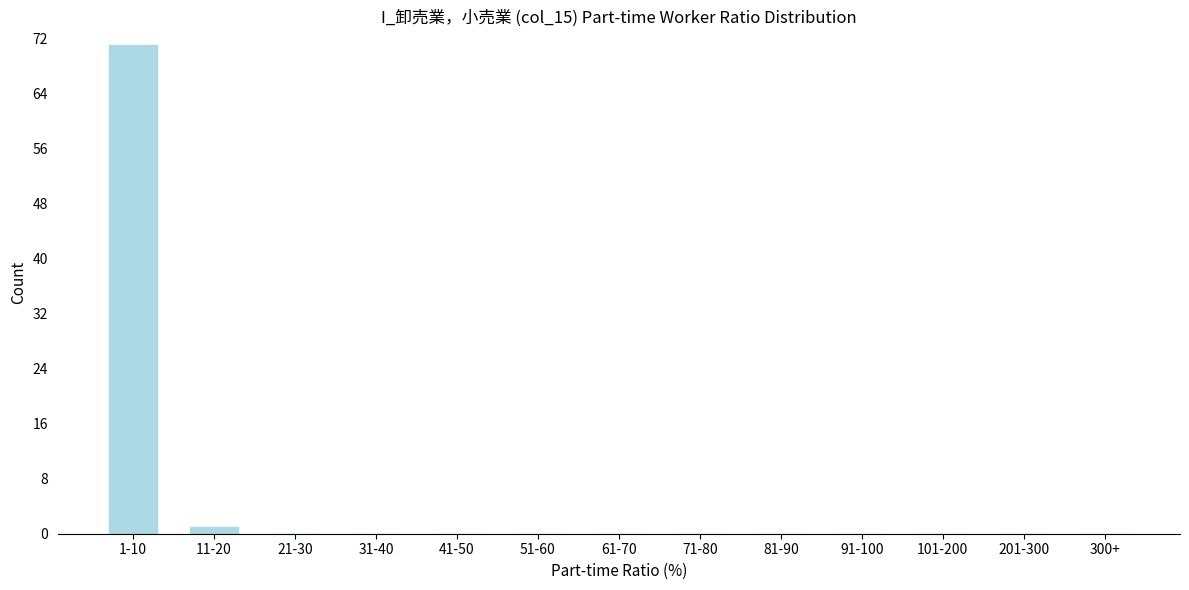

Reading right to left, list all the values displayed in this chart.

300+=0	201-300=0	101-200=0	91-100=0	81-90=0	71-80=0	61-70=0	51-60=0	41-50=0	31-40=0	21-30=0	11-20=1	1-10=71